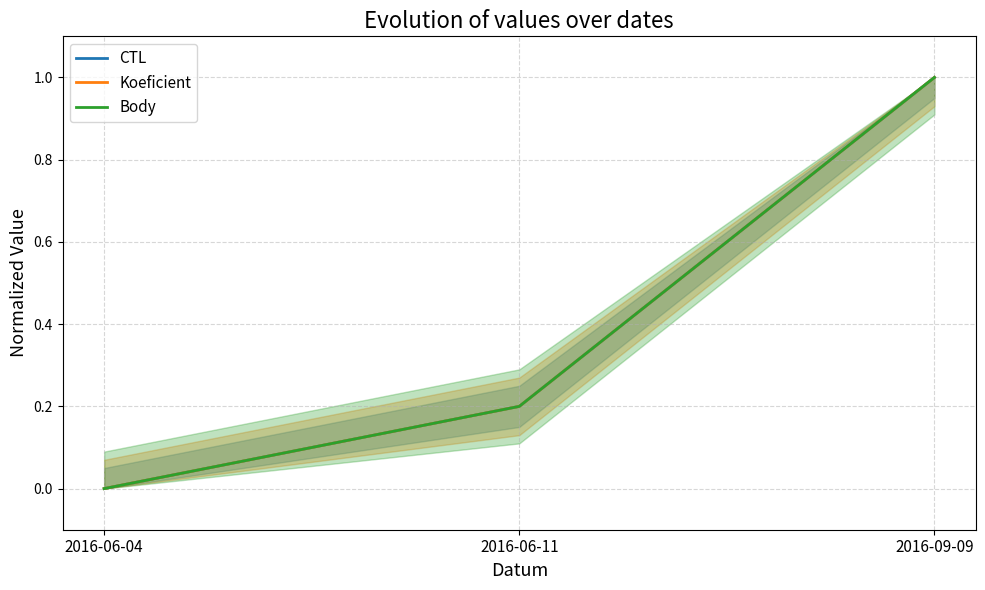

What is the highest value of the Koeficient series?

1.0